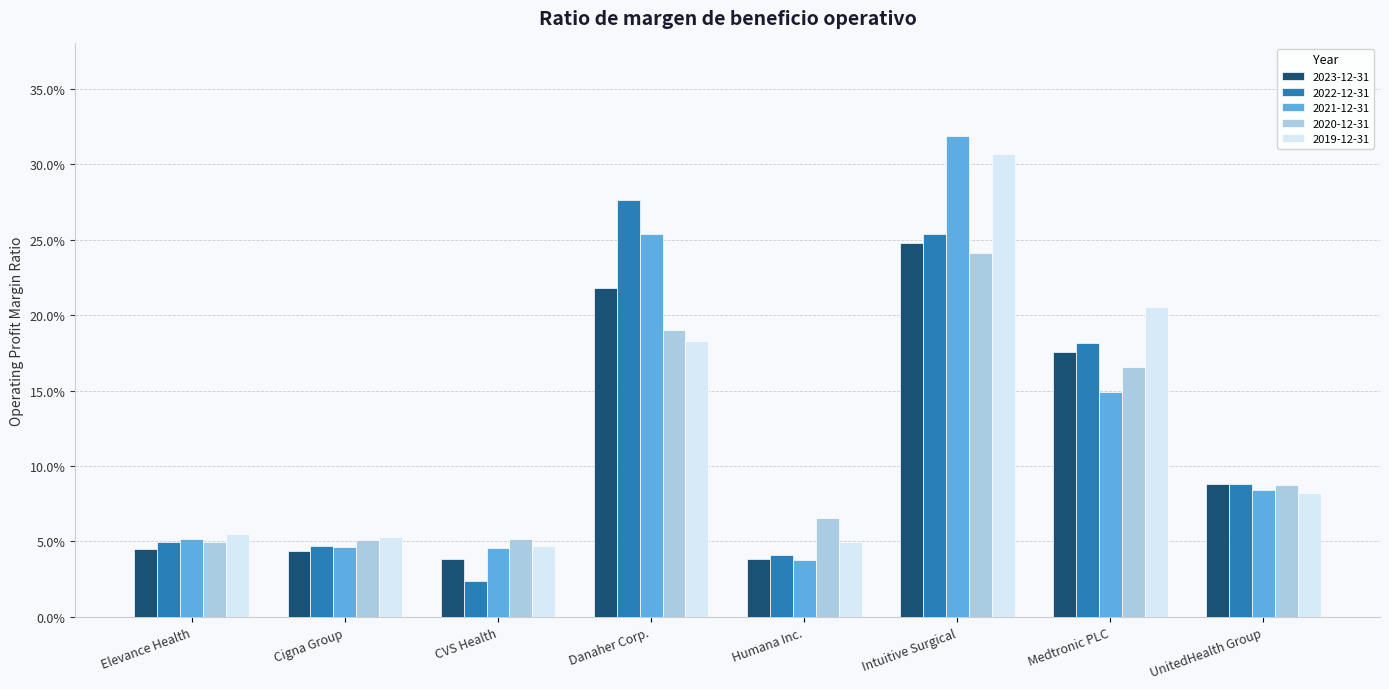

Between Medtronic PLC and Elevance Health, which is larger?

Medtronic PLC